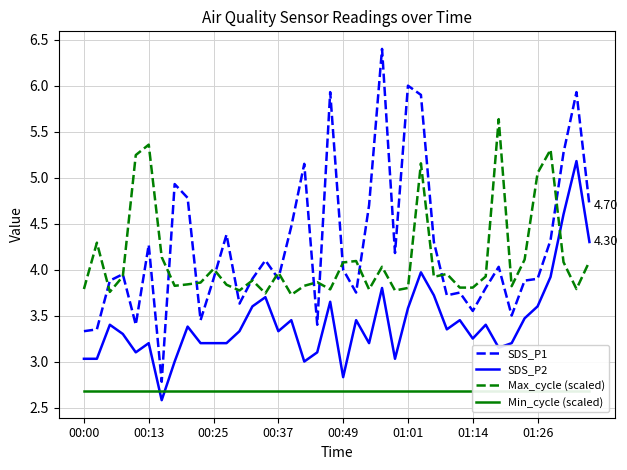

In Max_cycle (scaled), how many points are lower than both neighbors (excluding endpoints)?

11